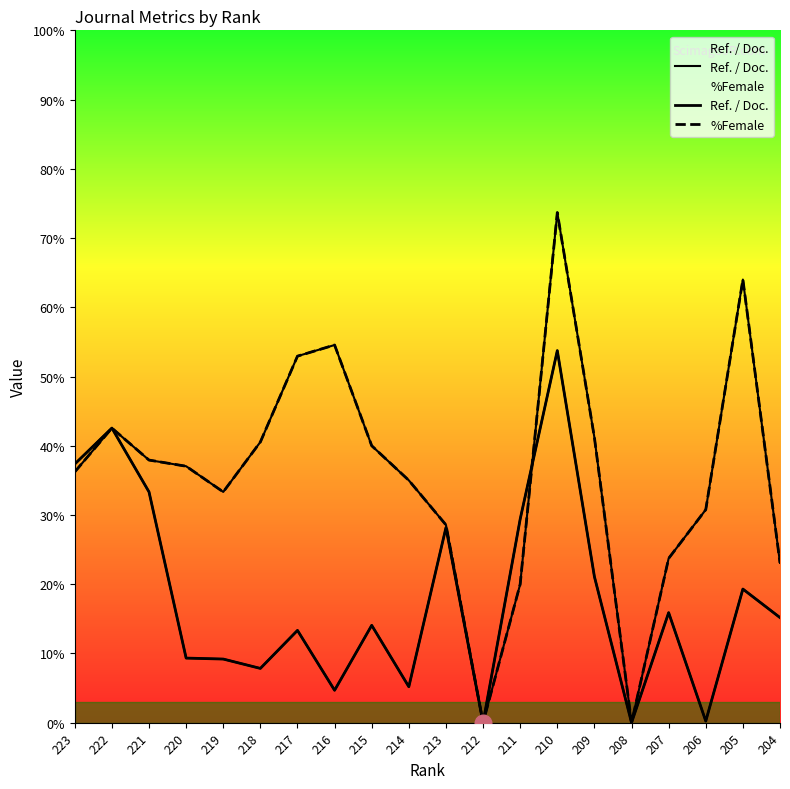

The value of %Female at 223 is 64.7. True or false?

False